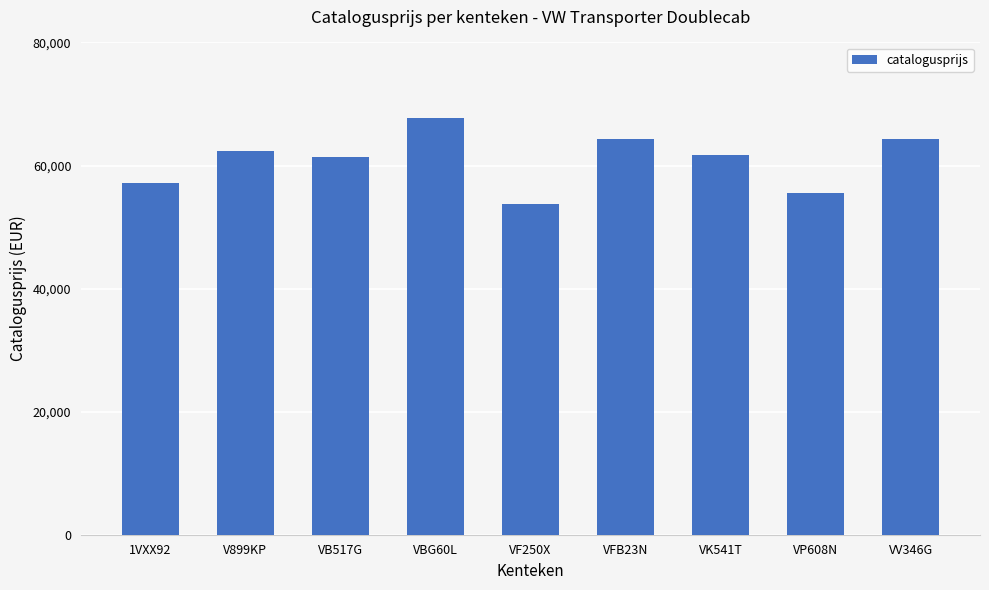

True or false: the data shows 103894 at VV346G.

False